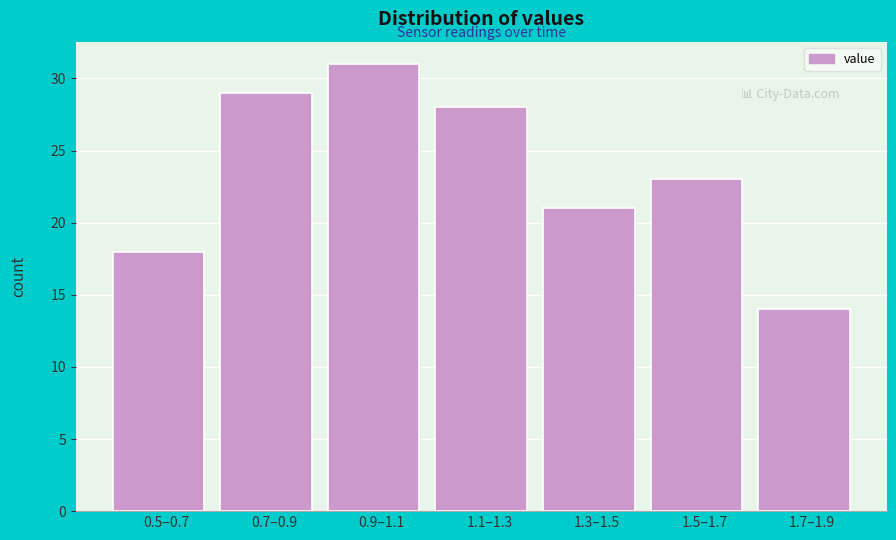

Reading right to left, what are all the values shown in this chart?

14	23	21	28	31	29	18